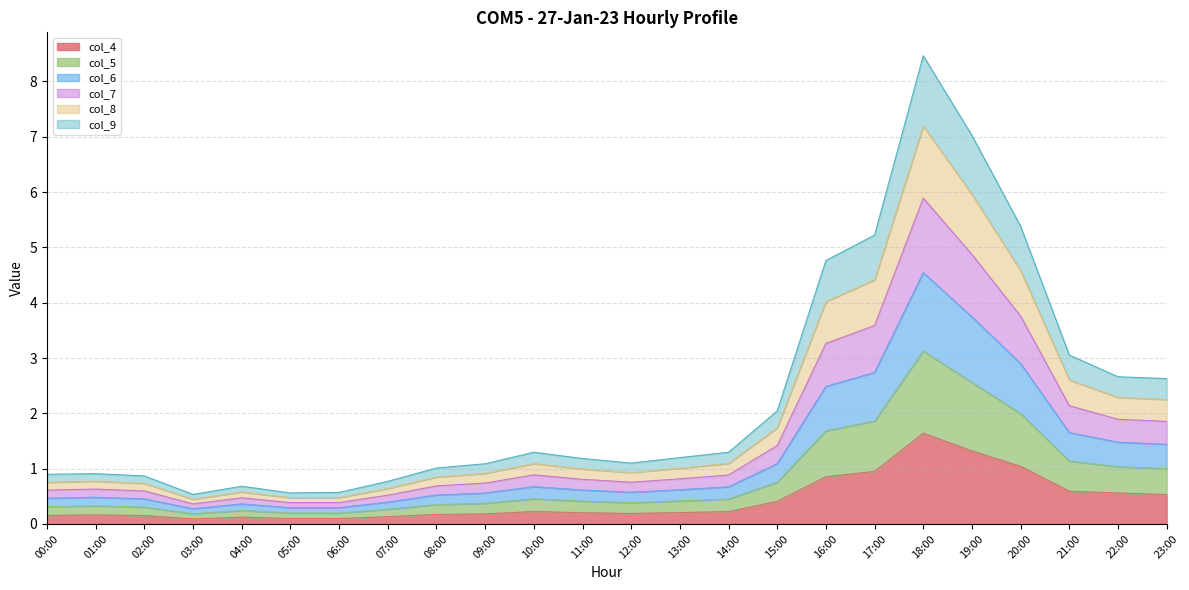

At which category does the chart reach its peak across all series?

18:00